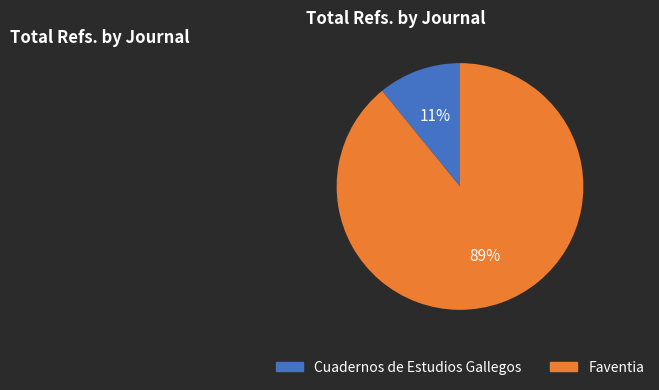

Is the sum of Faventia and Cuadernos de Estudios Gallegos greater than half?

Yes